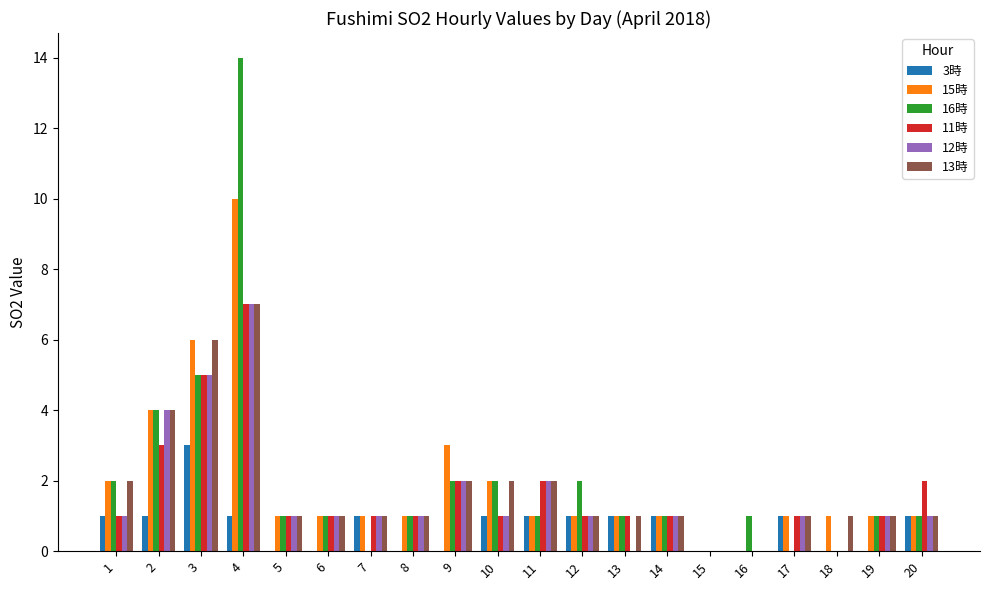

Is it true that 11時 equals 1 at 13?

True